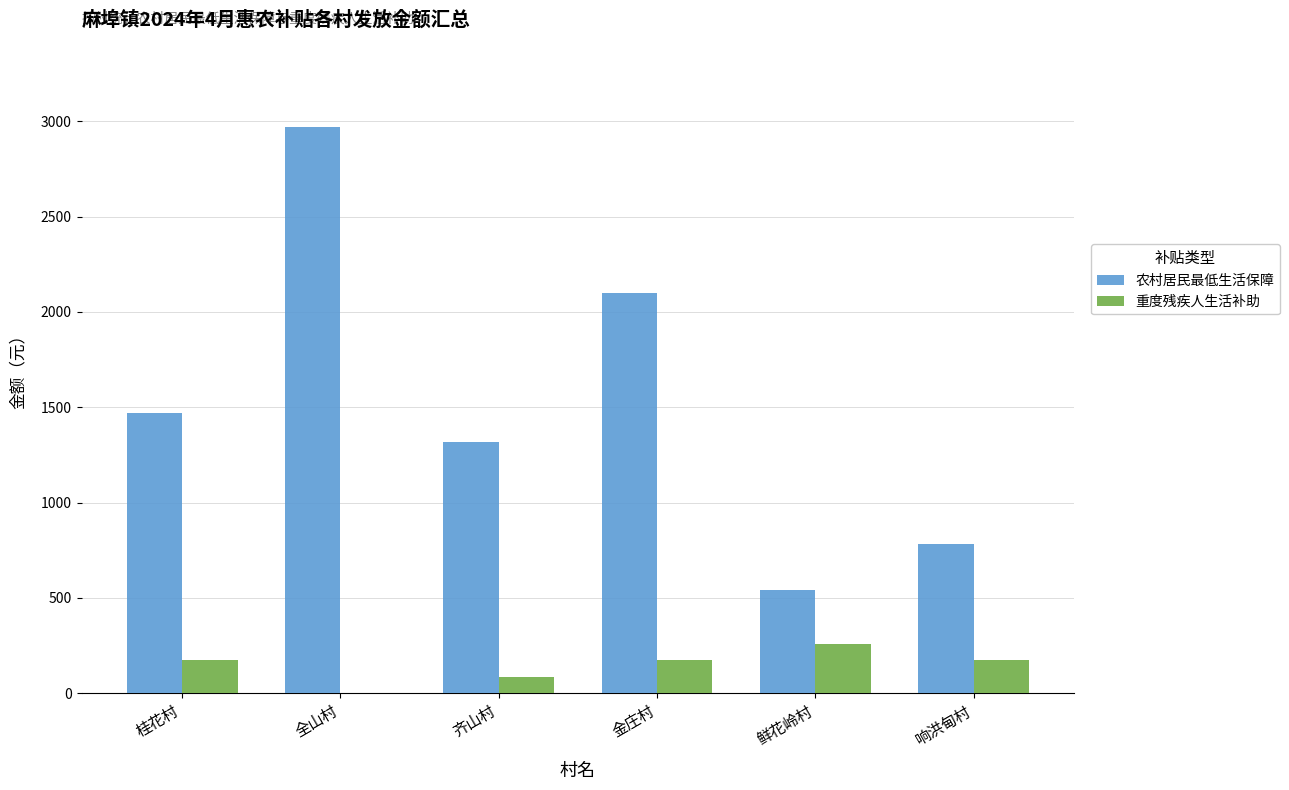

True or false: 重度残疾人生活补助 has a value of 86 at 齐山村.

True